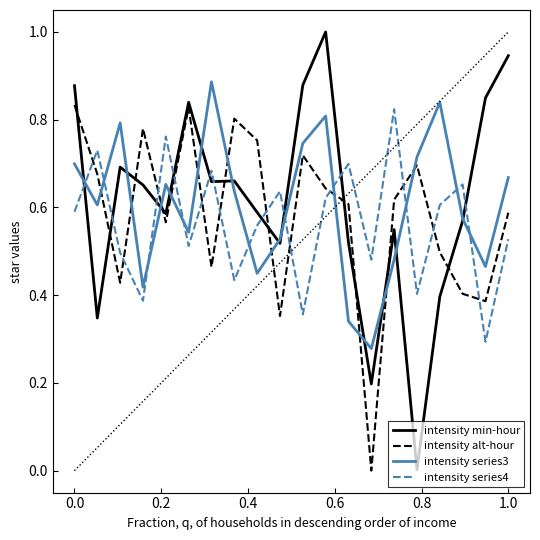

Which series has the largest total across all categories?

intensity min-hour